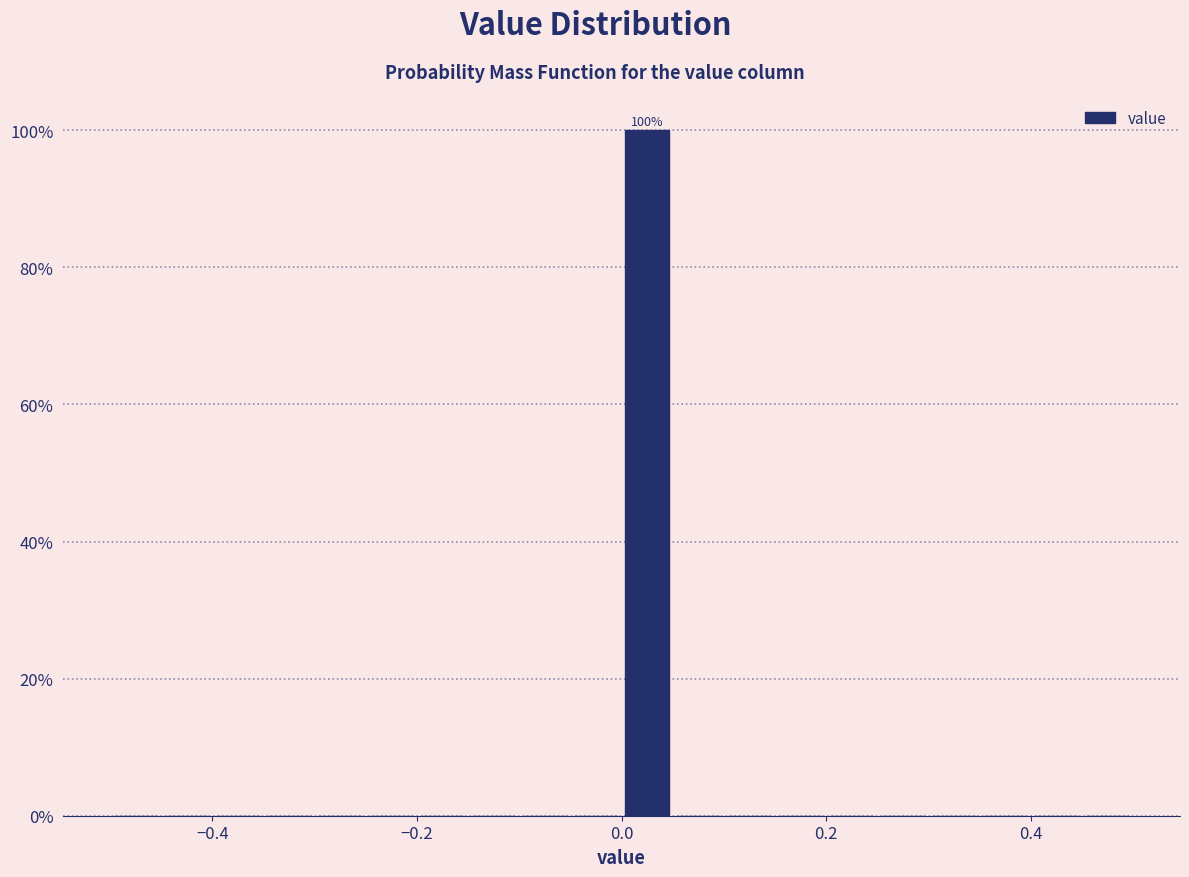

Read against the x-axis, roughly where is the centre of the tallest bar?

0.02